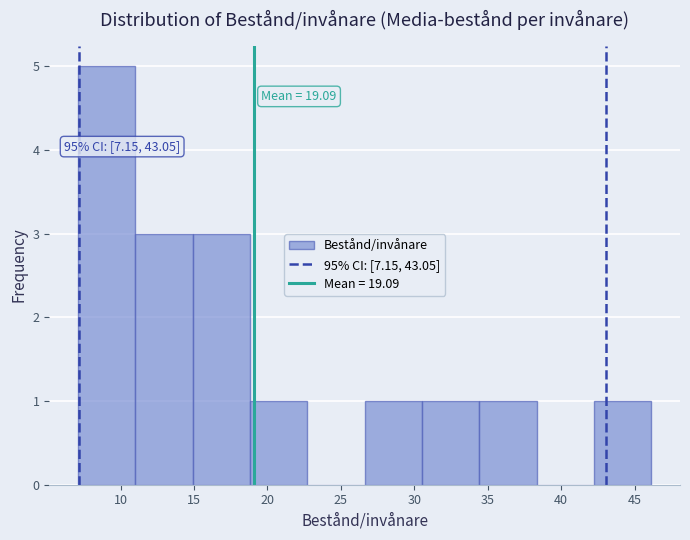

Over which range of the x-axis is the bar tallest?

7.0 to 11.0